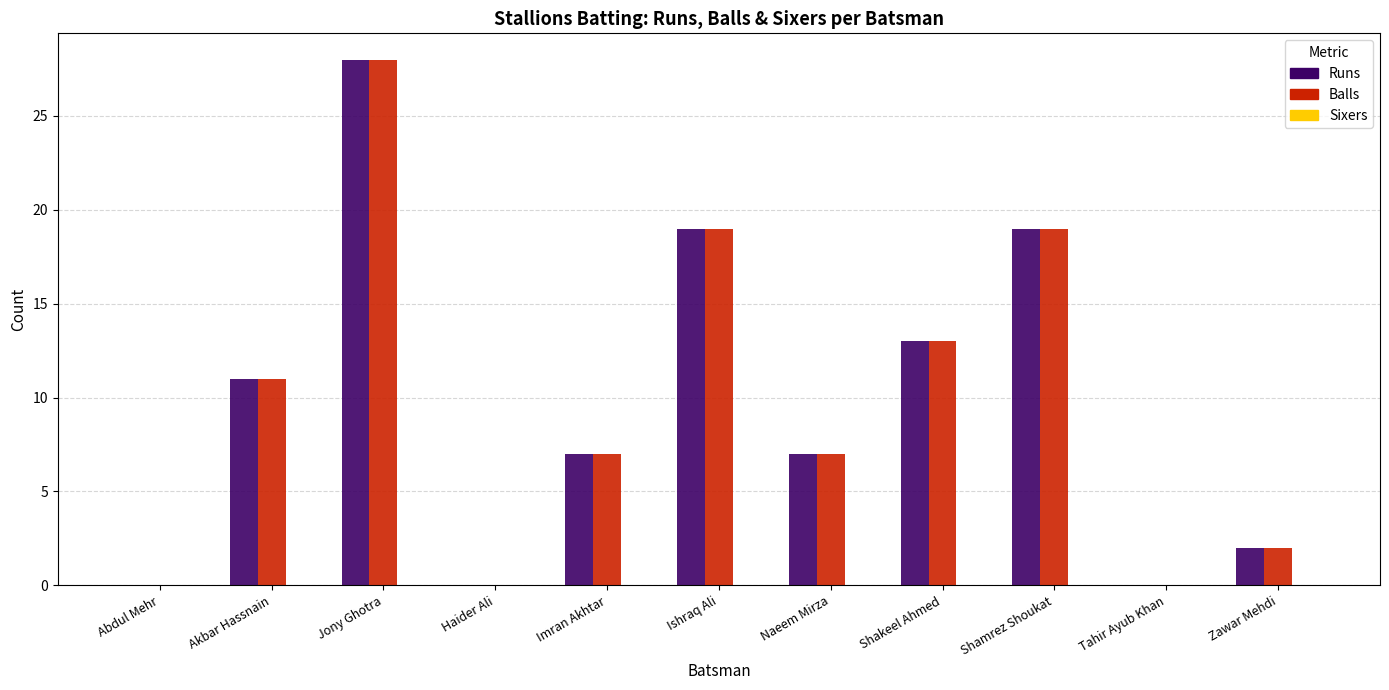

How many groups of bars are there?

11